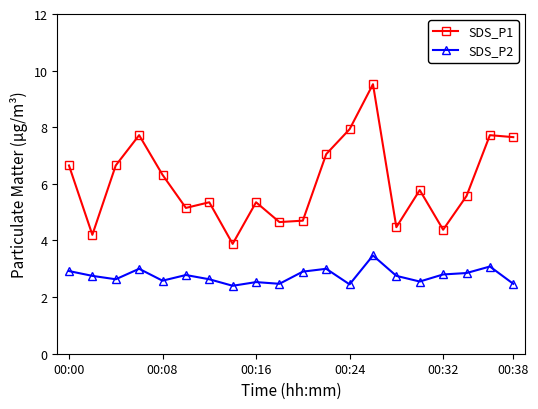

What is the value of the SDS_P2 point at the 19th from the left?

3.1